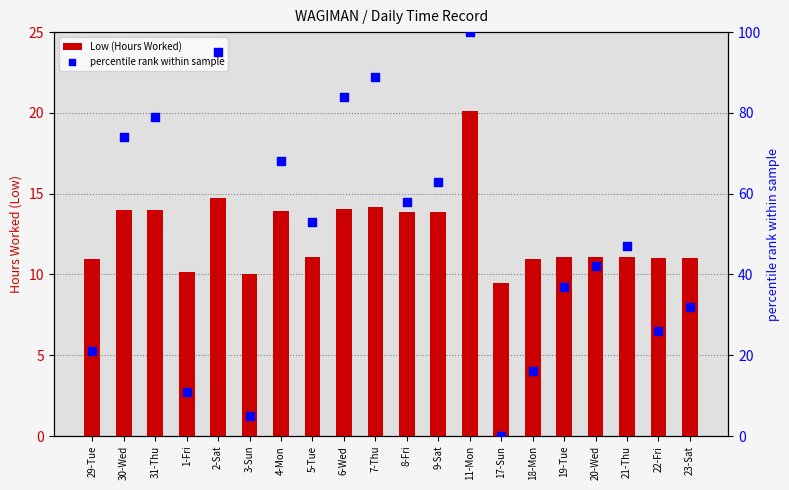

At how many categories does at least one series exceed 38?

12